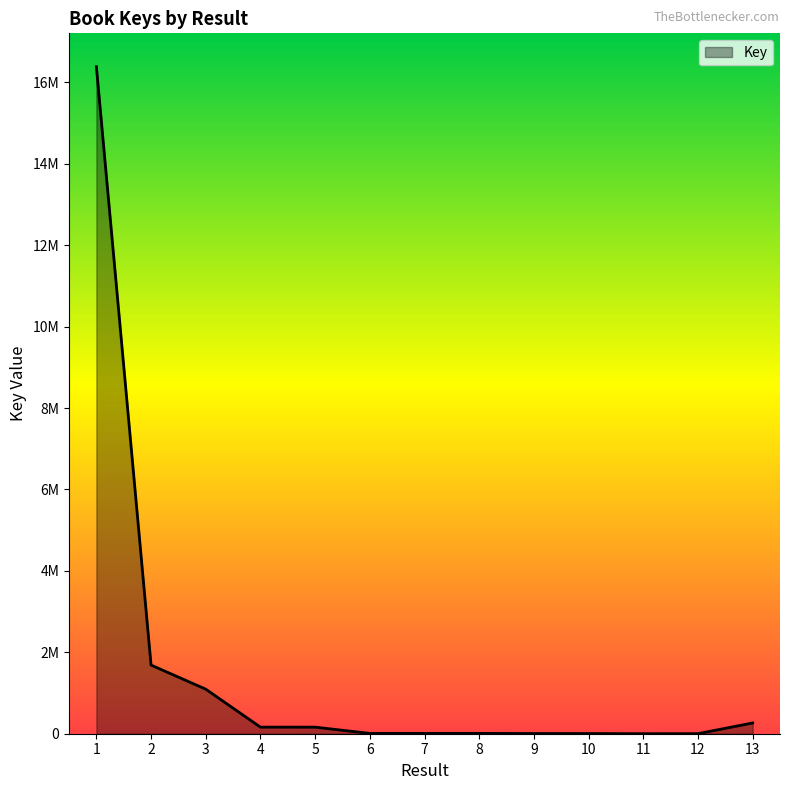

Does the chart display data point markers on the line(s)?

No